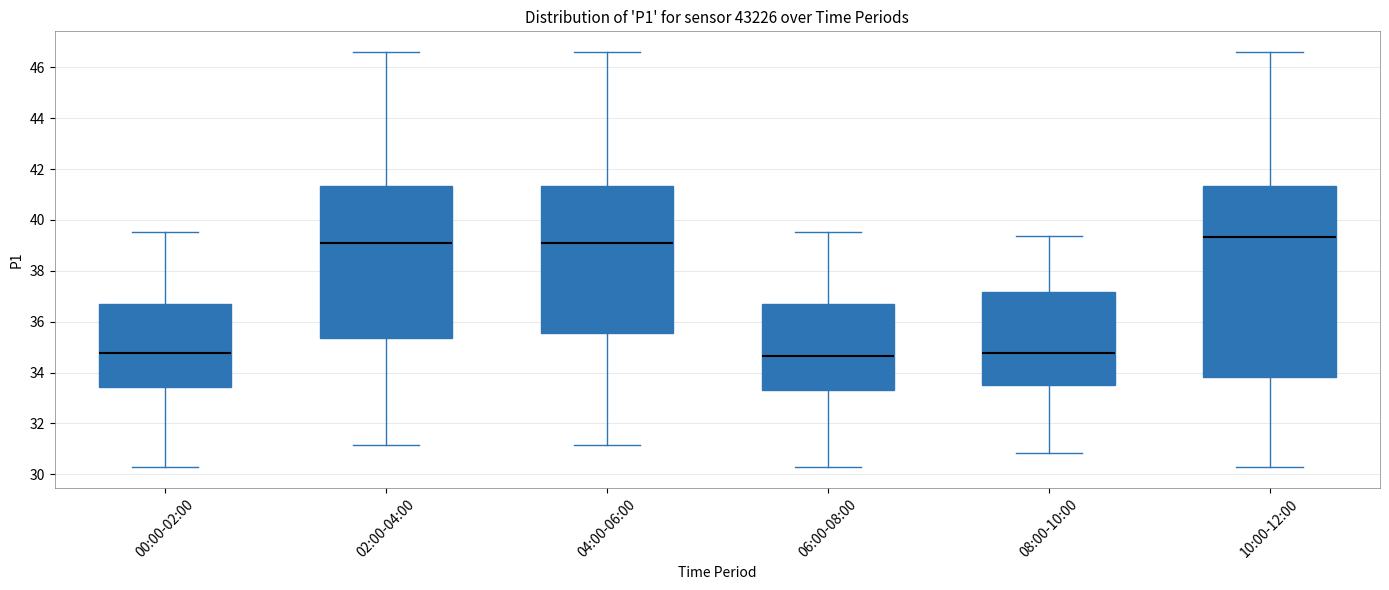

Reading left to right, read every box against the y-axis: the position of its median line, the range the box covers, and the ends of its whiskers. The values are not printed on the chart, so give them approximately, as read against the axis.

00:00-02:00: median 34.8, box 33.4 to 36.6, whiskers 30.2 to 39.6
02:00-04:00: median 39.0, box 35.4 to 41.4, whiskers 31.2 to 46.6
04:00-06:00: median 39.0, box 35.6 to 41.4, whiskers 31.2 to 46.6
06:00-08:00: median 34.6, box 33.4 to 36.8, whiskers 30.2 to 39.6
08:00-10:00: median 34.8, box 33.6 to 37.2, whiskers 30.8 to 39.4
10:00-12:00: median 39.4, box 33.8 to 41.4, whiskers 30.2 to 46.6